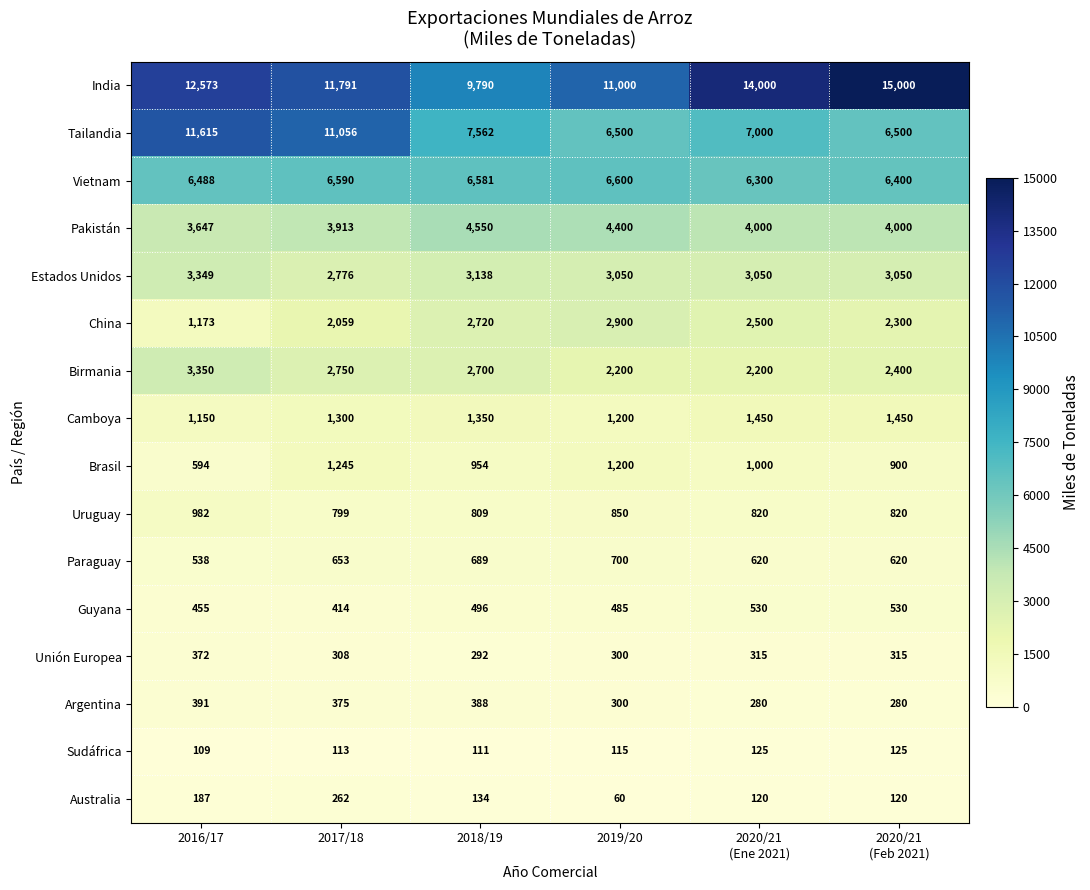

The value of Argentina at 2016/17 is 86. True or false?

False